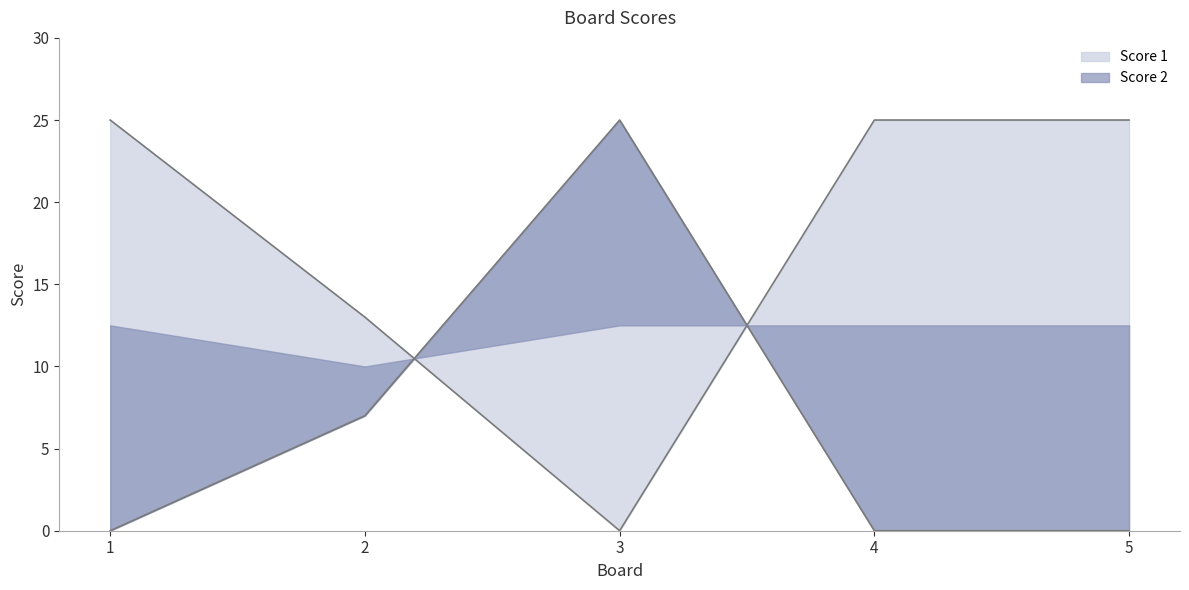

Does the chart have visible grid lines?

No